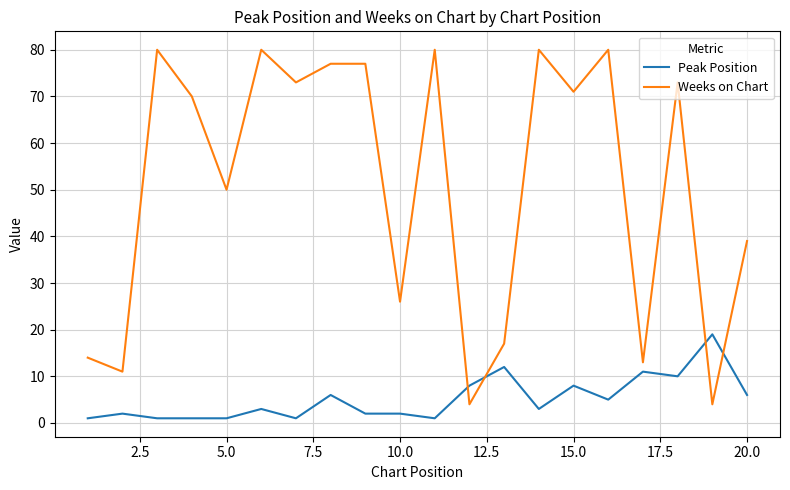

List the series in order of their peak value, lowest first.

Peak Position, Weeks on Chart